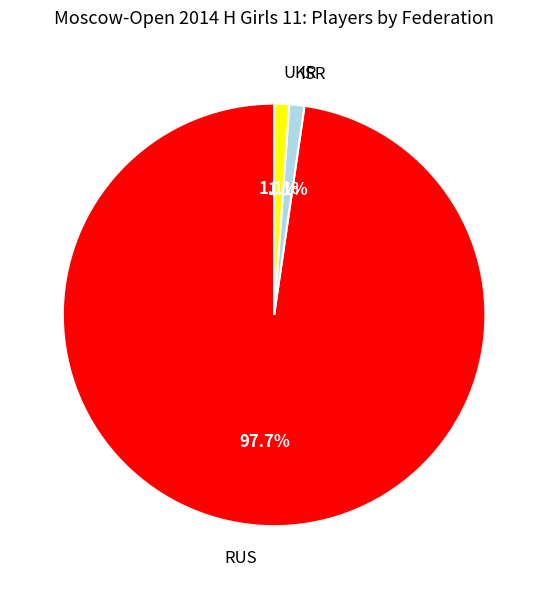

To the nearest percent, what percentage of the pie is RUS?

98%